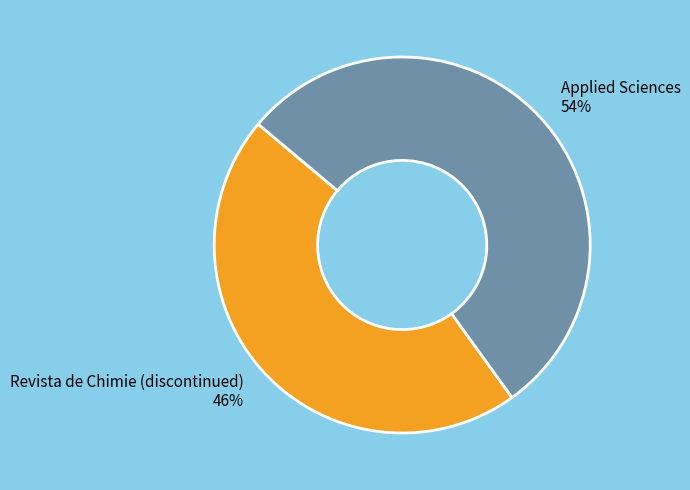

Is the sum of Applied Sciences and Revista de Chimie (discontinued) greater than half?

Yes